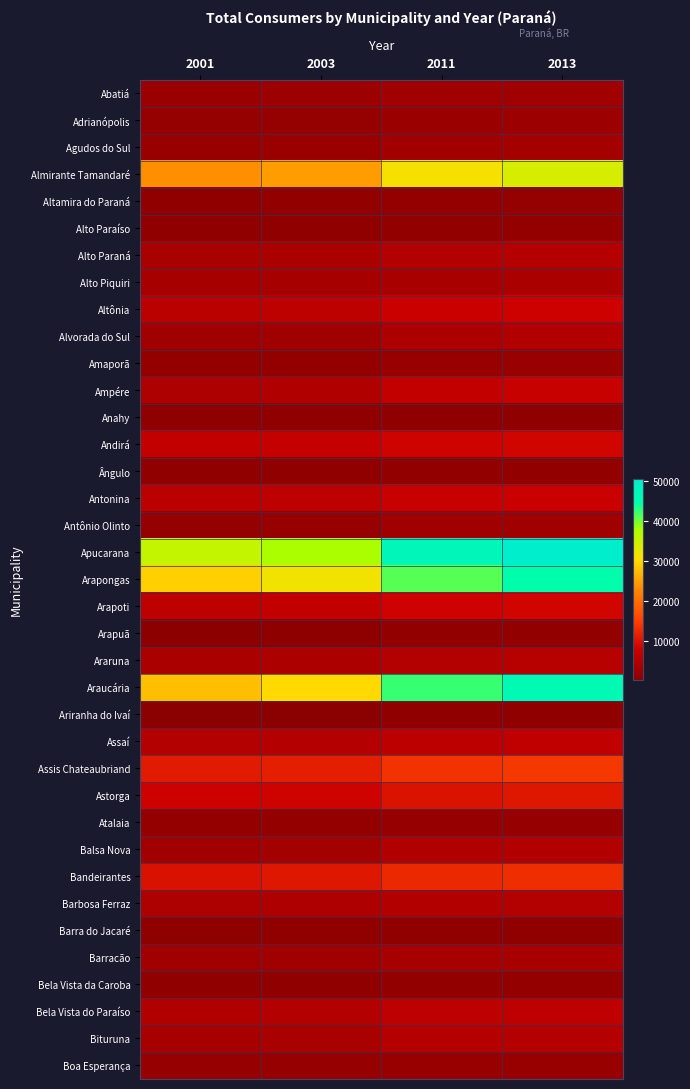

Between 2001 and 2011, which series saw the biggest shift?

Araucária